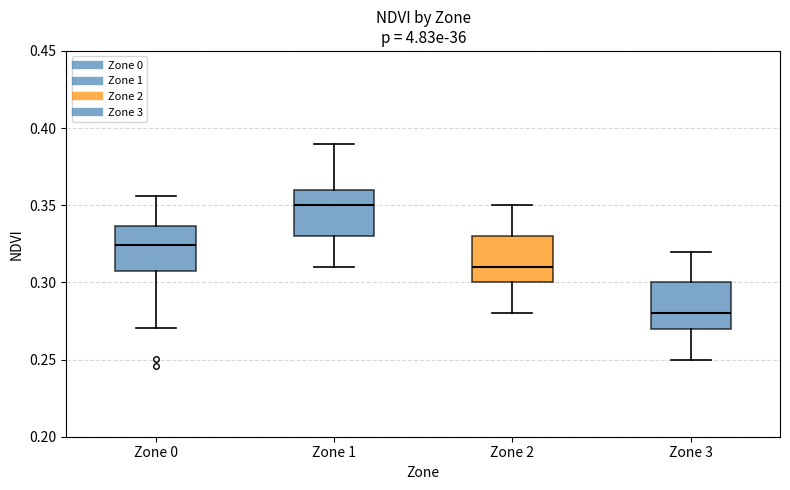

Reading left to right, transcribe this box plot: for each box, give where its median line is, the range the box spans, and where its two whiskers end, as read against the y-axis. The values are not printed on the chart, so give them approximately, as read against the axis.

Zone 0: median 0.325, box 0.305 to 0.335, whiskers 0.270 to 0.355
Zone 1: median 0.350, box 0.330 to 0.360, whiskers 0.310 to 0.390
Zone 2: median 0.310, box 0.300 to 0.330, whiskers 0.280 to 0.350
Zone 3: median 0.280, box 0.270 to 0.300, whiskers 0.250 to 0.320